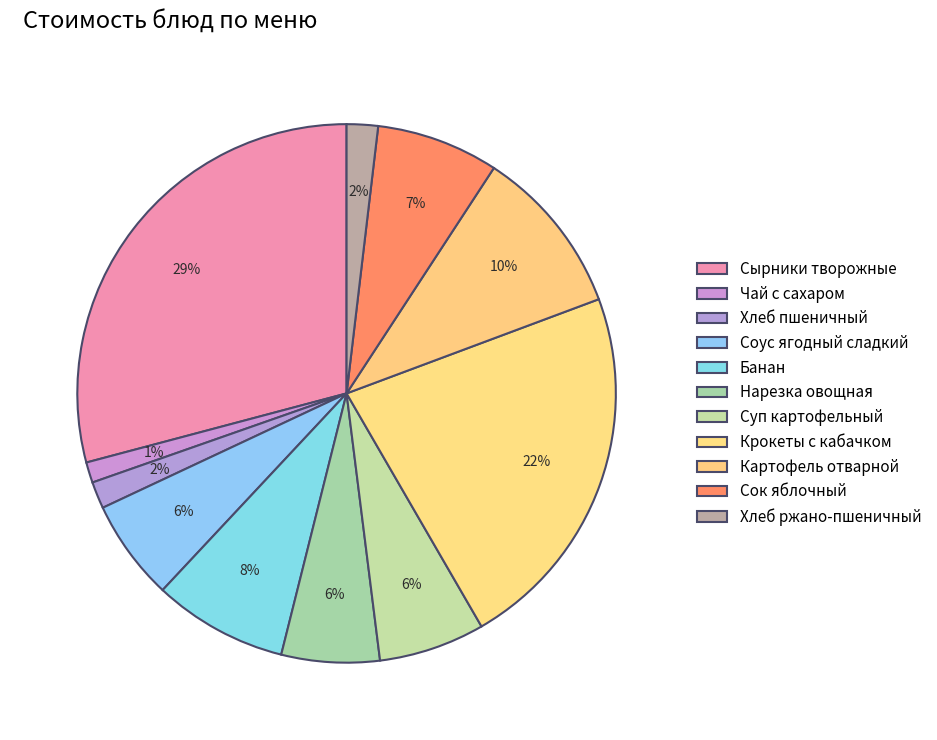

Is it true that Соус ягодный сладкий is 6% of the pie?

True